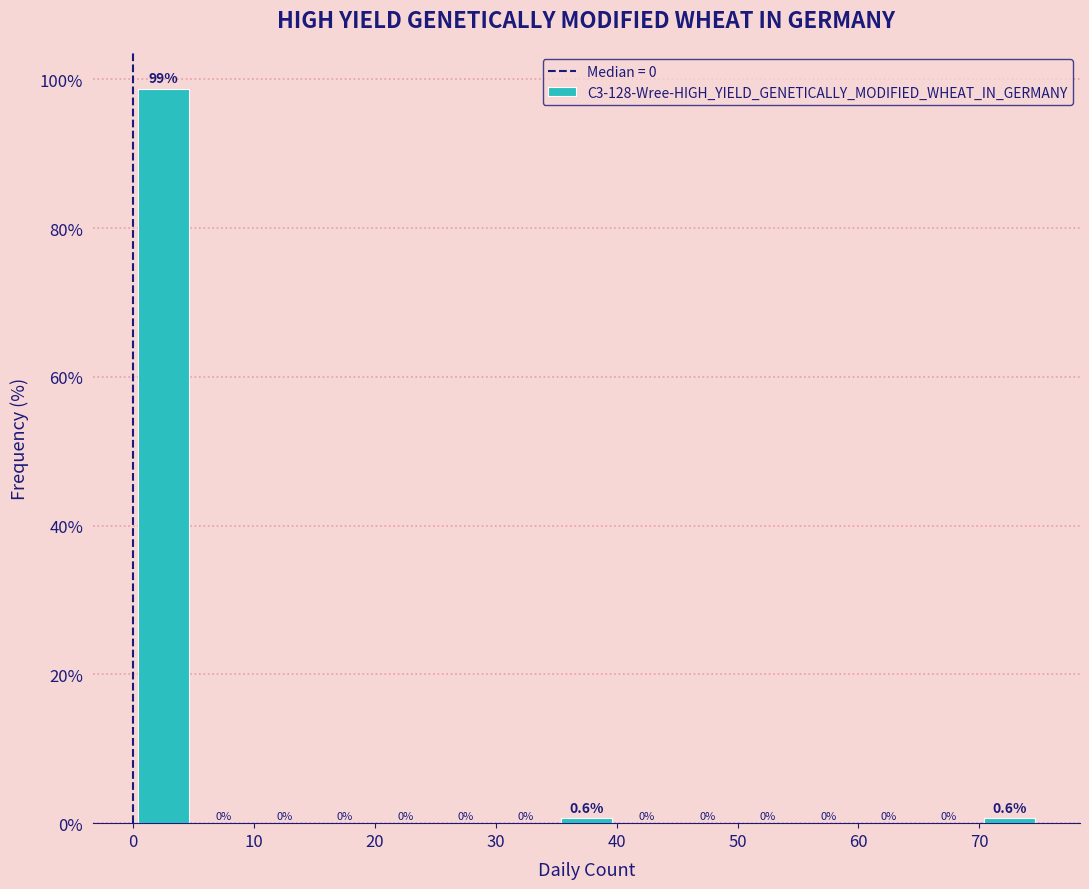

Reading left to right, list every bar in this chart as the range it spans on the x-axis followed by its height.

0 to 5: 98.7
5 to 10: 0.0
10 to 15: 0.0
15 to 20: 0.0
20 to 25: 0.0
25 to 30: 0.0
30 to 35: 0.0
35 to 40: 0.6
40 to 45: 0.0
45 to 50: 0.0
50 to 55: 0.0
55 to 60: 0.0
60 to 65: 0.0
65 to 70: 0.0
70 to 75: 0.6